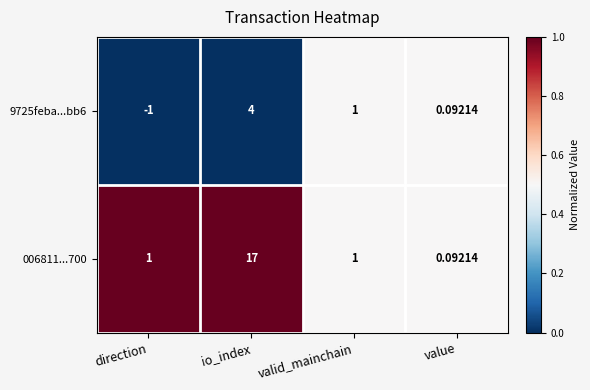

What is the maximum value shown in the chart?

17.0